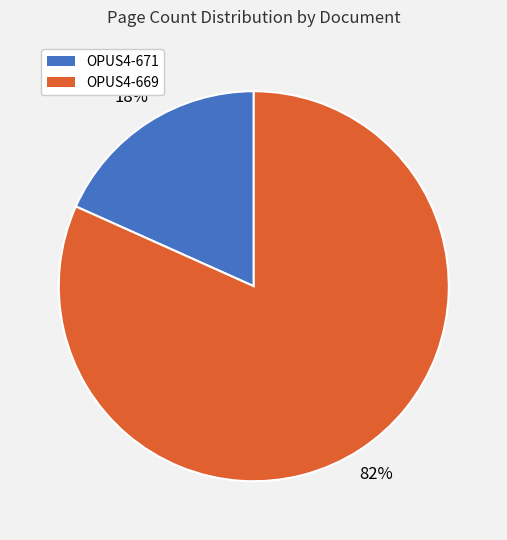

To the nearest percent, what is the combined percentage of OPUS4-671 and OPUS4-669?

100%